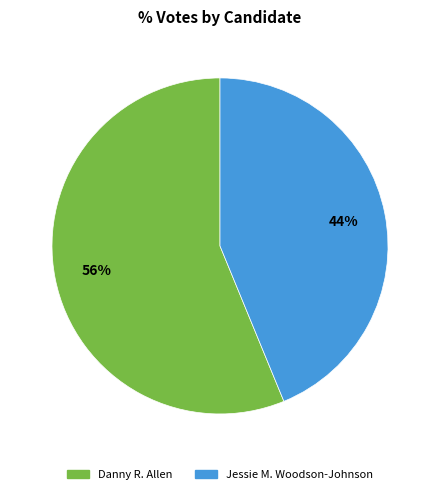

Is there any slice that represents more than half of the pie?

Yes